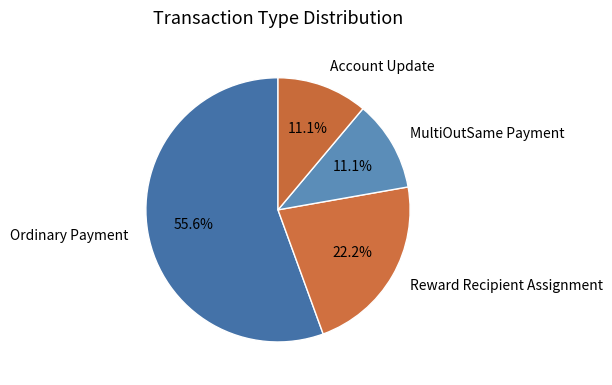

Is Ordinary Payment the majority of the pie?

Yes